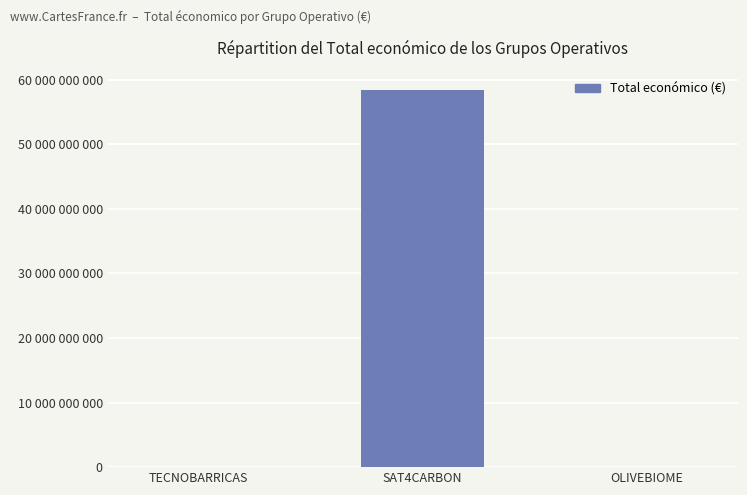

Rank the categories by value from lowest to highest.

OLIVEBIOME, TECNOBARRICAS, SAT4CARBON